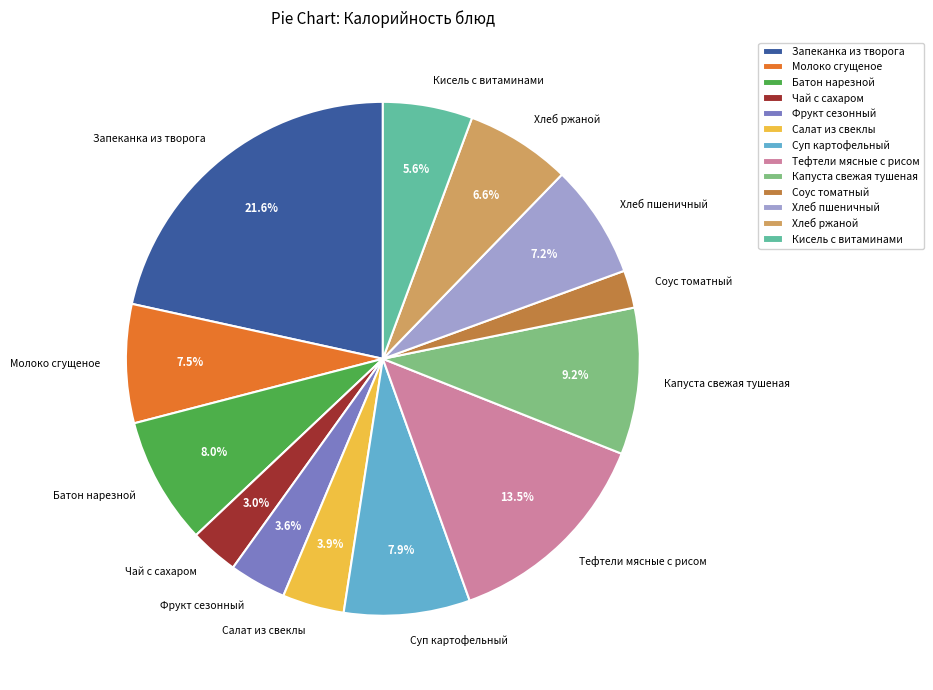

Does Капуста свежая тушеная account for over 50% of the chart?

No